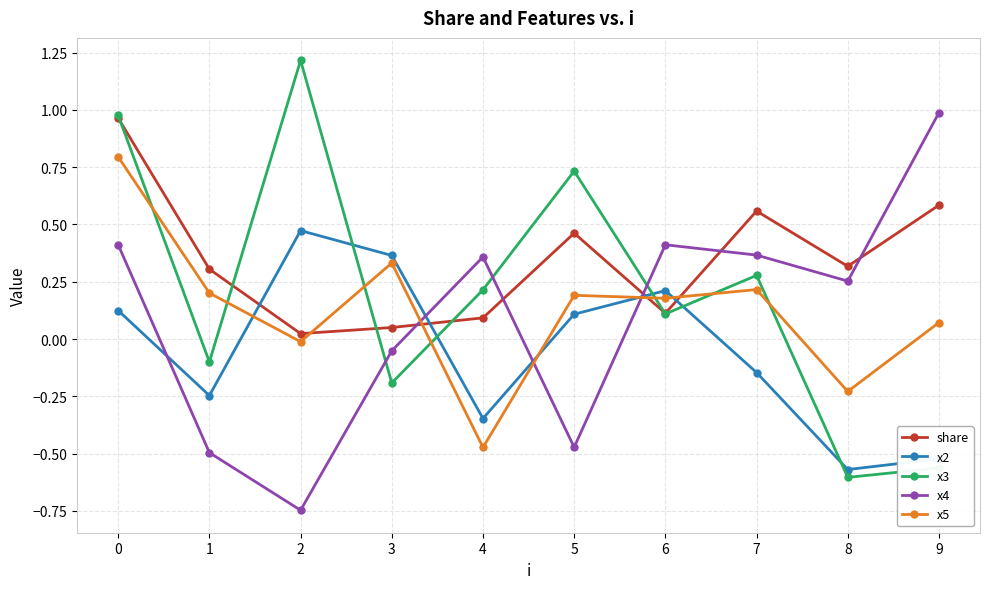

What is the spread (max minus min) of values at 8?

0.9